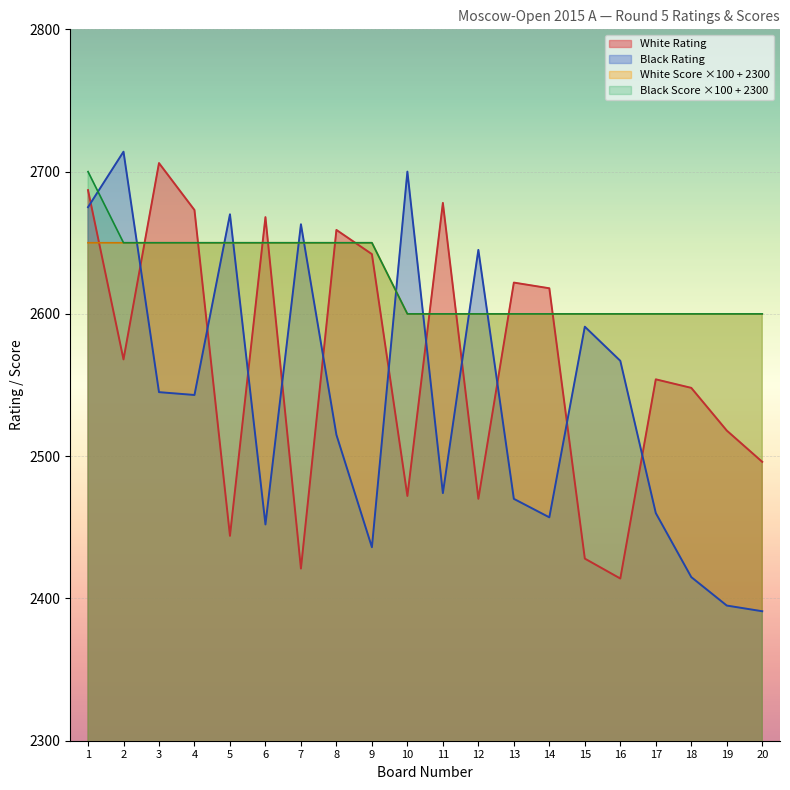

What is the value of the White Score point at the 9th from the left?

2650